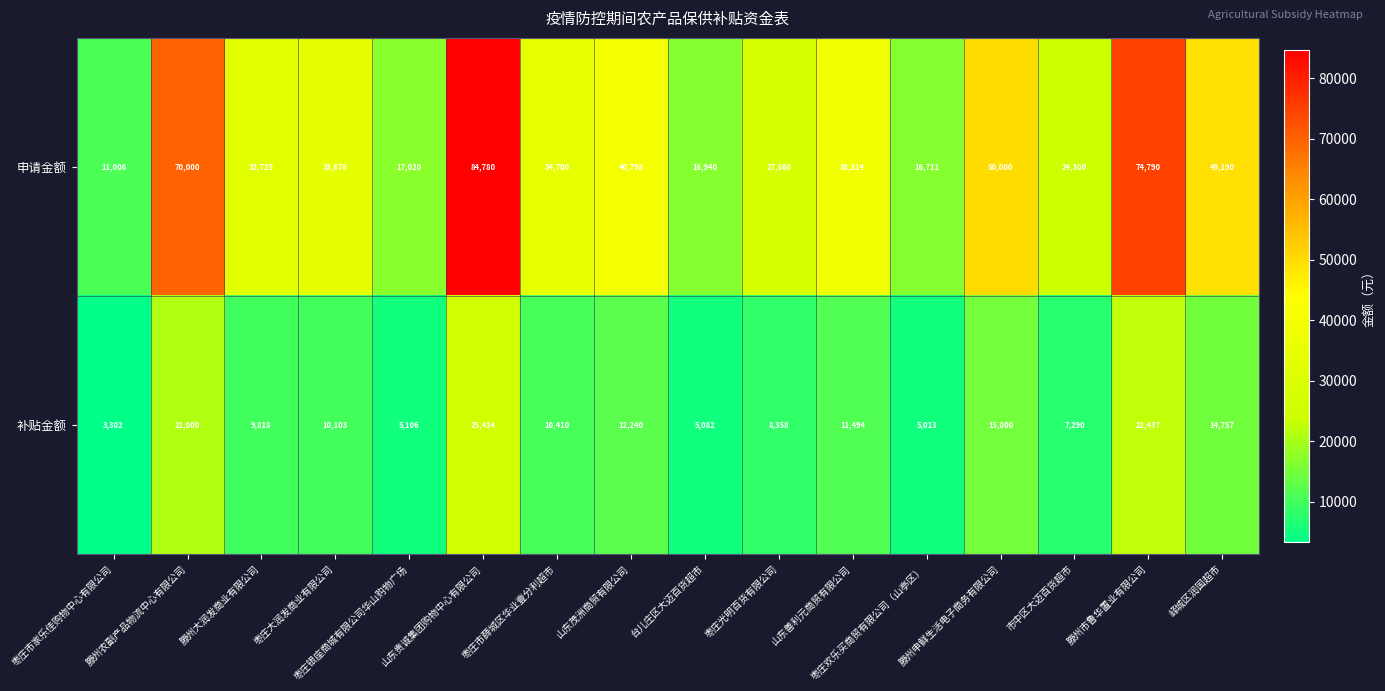

Rank the series at 台儿庄区大迈百货超市 from lowest to highest value.

补贴金额, 申请金额